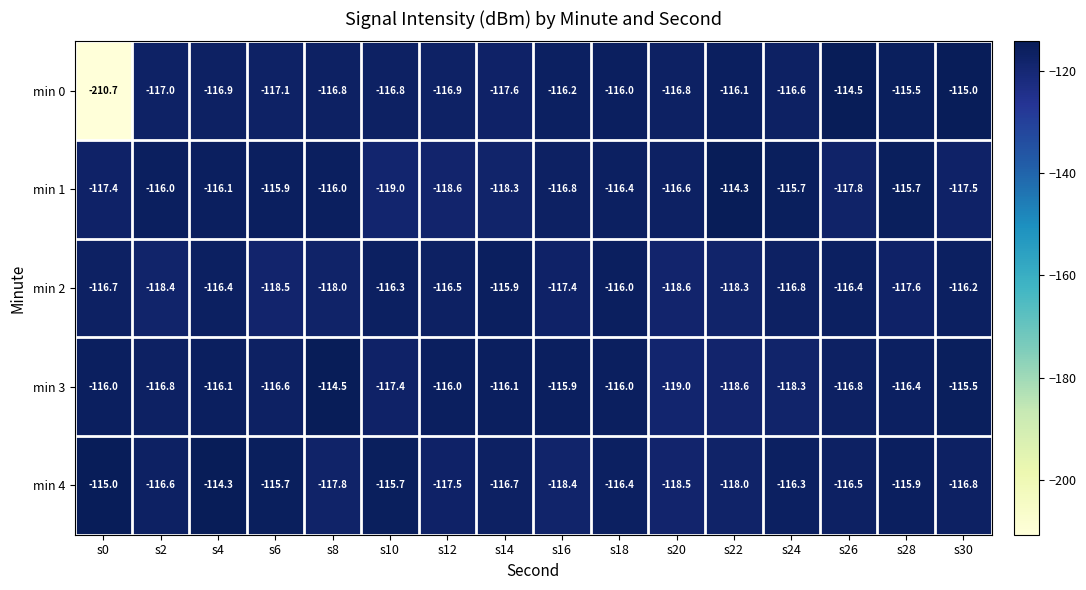

At s12, list the series in order from largest to smallest.

min 3, min 2, min 0, min 4, min 1